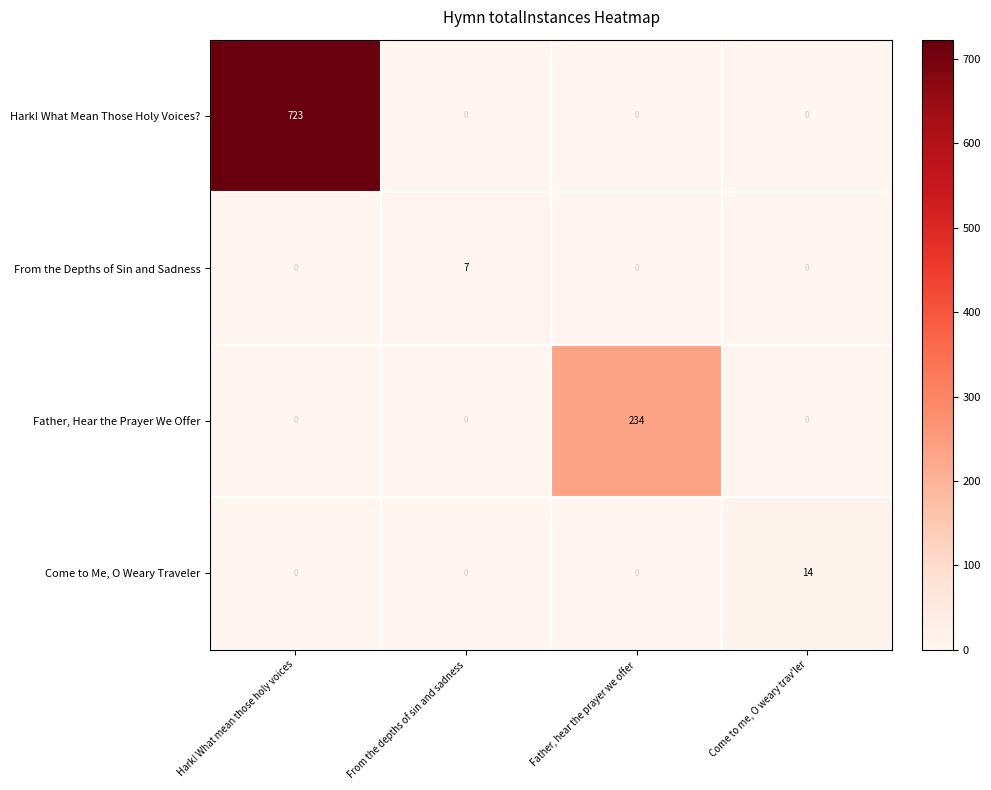

What is the sum of all Come to Me, O Weary Traveler values?

14